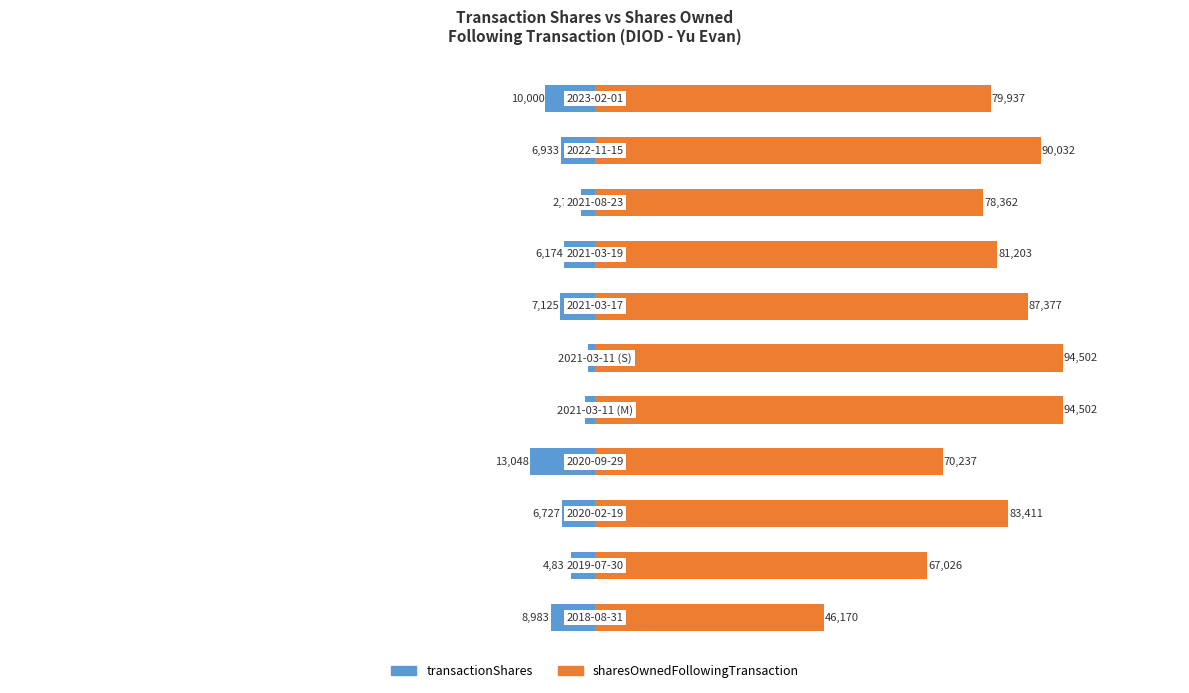

How many values in the transactionShares series exceed -6727?

5